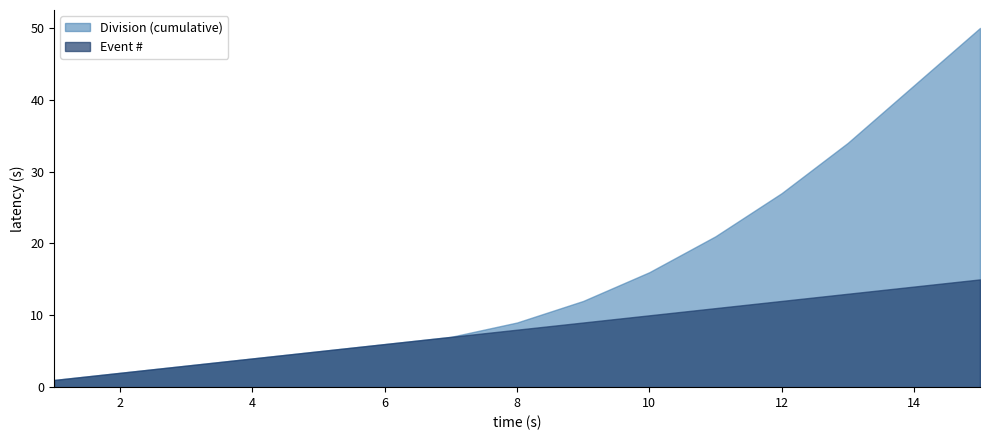

Is the value of Division at 7 greater than the value of Event # at 9?

No